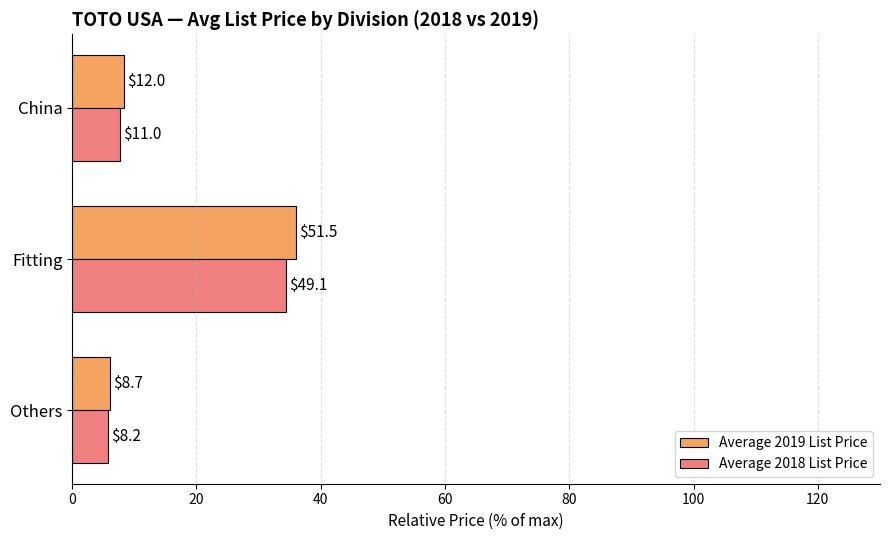

What are all the series names shown in the legend?

Average 2019 List Price, Average 2018 List Price